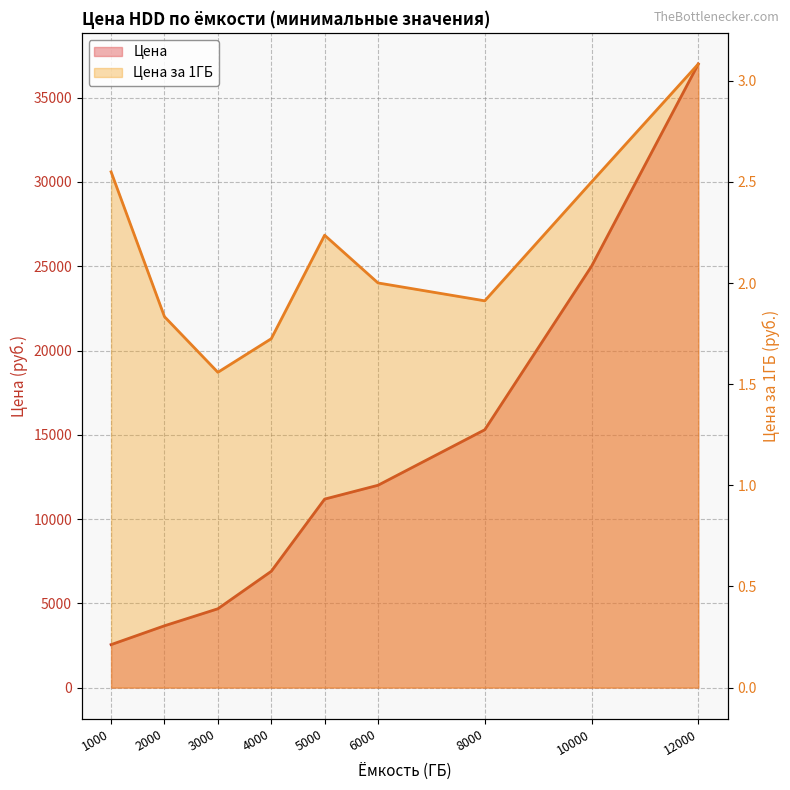

At how many categories does at least one series exceed 36002?

1